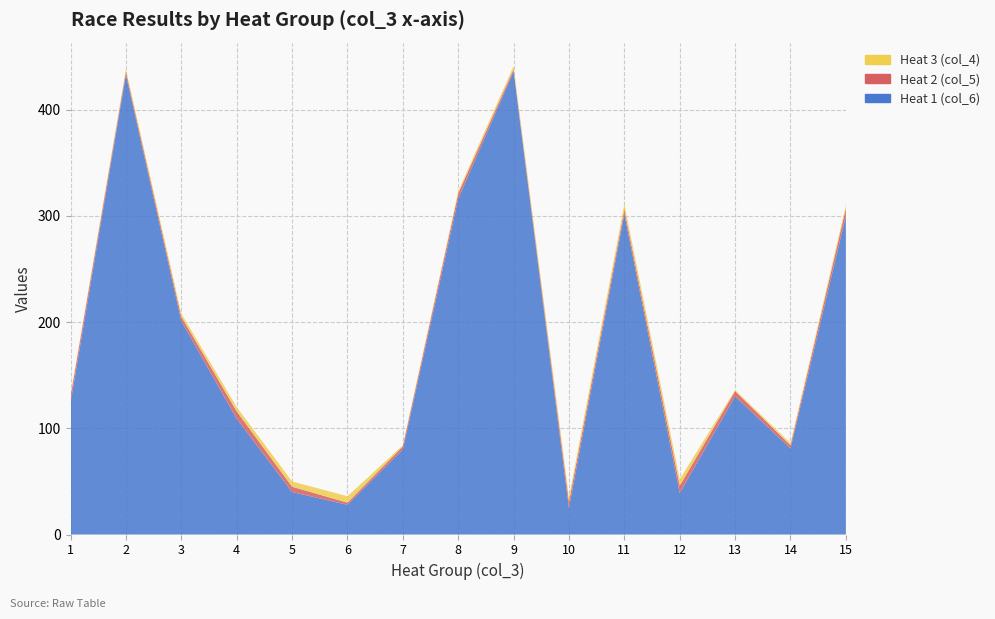

Reading left to right, transcribe all the data shown in this chart.

Heat 1 (col_6): 1=124	2=433	3=201	4=109	5=40	6=28	7=80	8=316	9=436	10=25	11=302	12=39	13=130	14=81	15=300
Heat 2 (col_5): 1=6	2=3	3=4	4=7	5=5	6=2	7=3	8=5	9=2	10=6	11=4	12=7	13=5	14=3	15=7
Heat 3 (col_4): 1=1	2=2	3=3	4=4	5=5	6=6	7=1	8=2	9=3	10=4	11=5	12=6	13=1	14=2	15=3